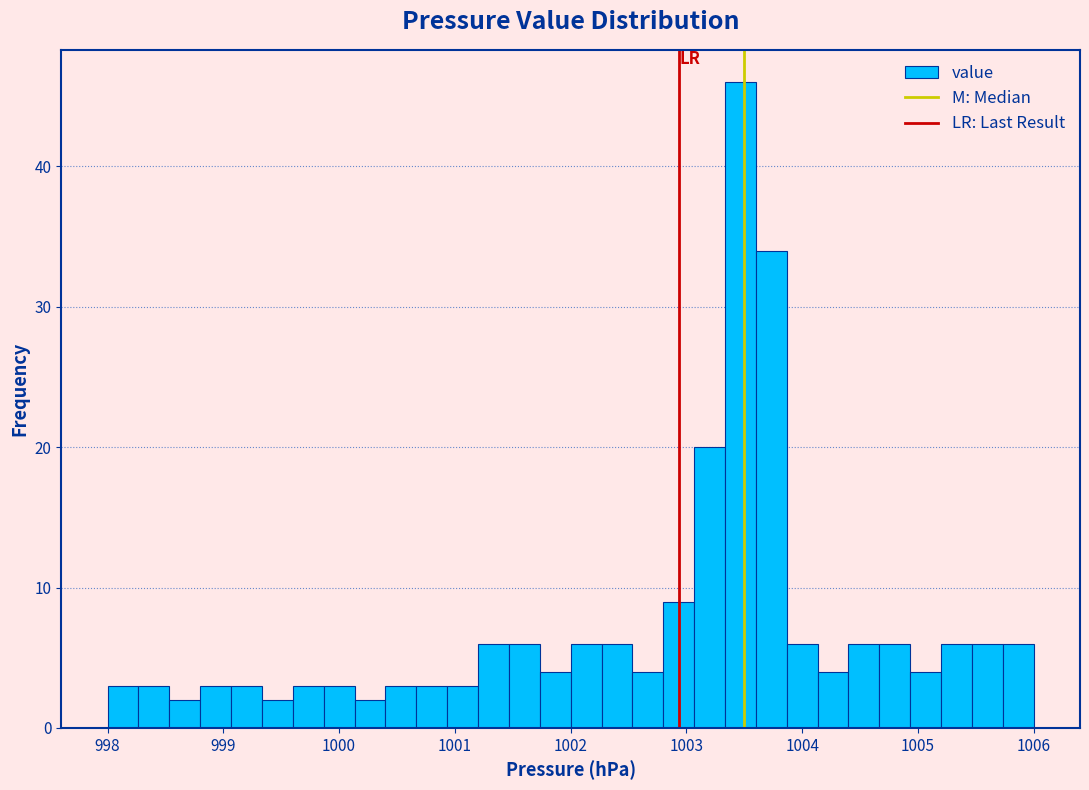

Around what value on the x-axis is the tallest bar? Give the approximate position of its centre, as read against the axis.

1003.5